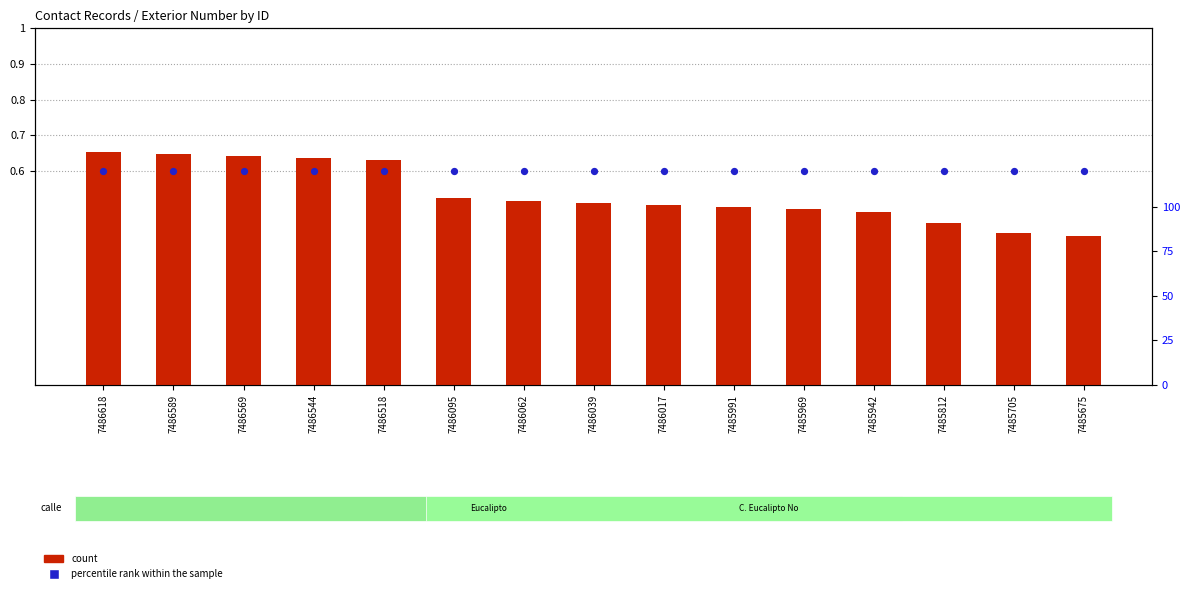

What are all the series names shown in the legend?

count, percentile rank within the sample